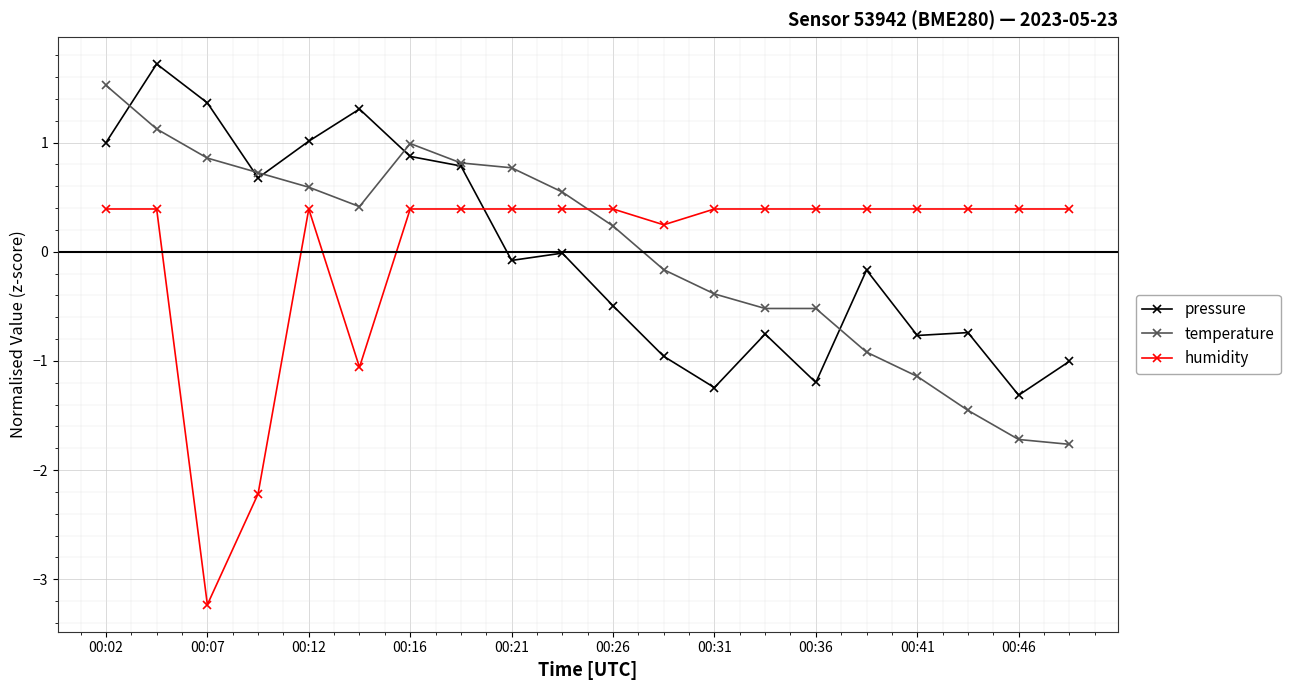

Which series has the widest spread of values?

humidity